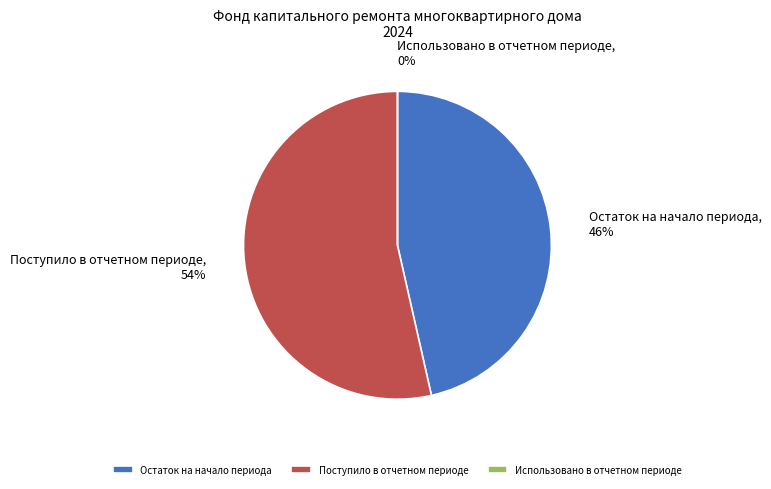

To the nearest percent, what is the combined percentage of Остаток на начало периода and Поступило в отчетном периоде?

100%